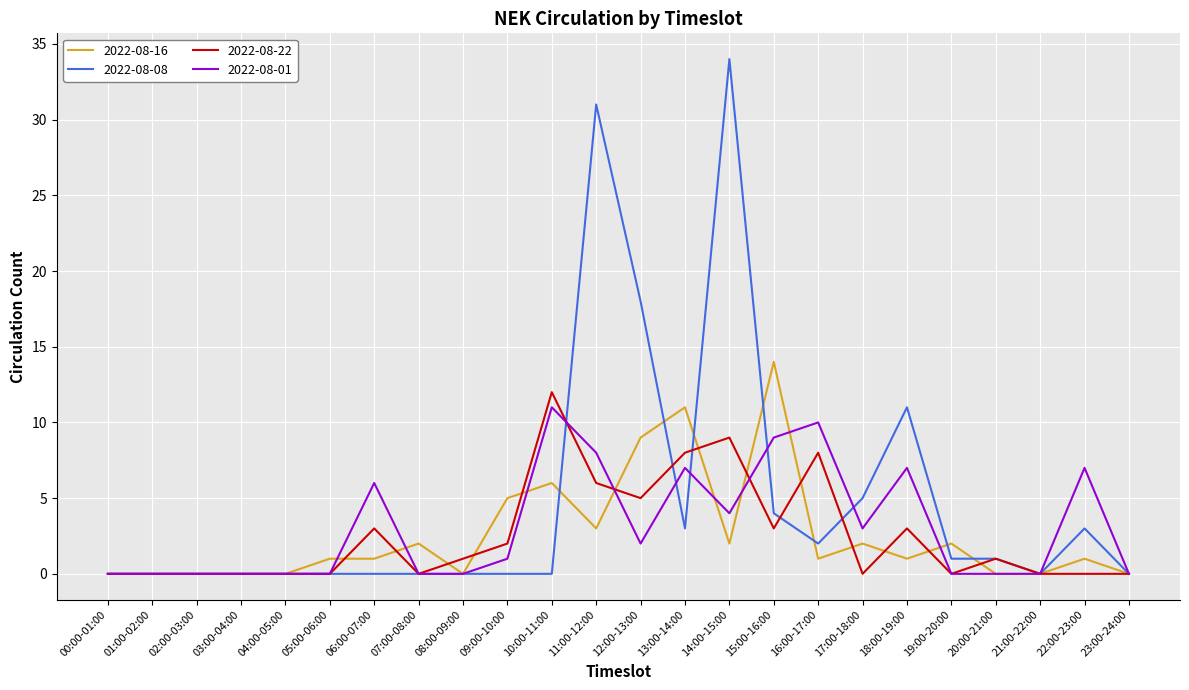

Which label corresponds to the largest value in the chart?

14:00-15:00